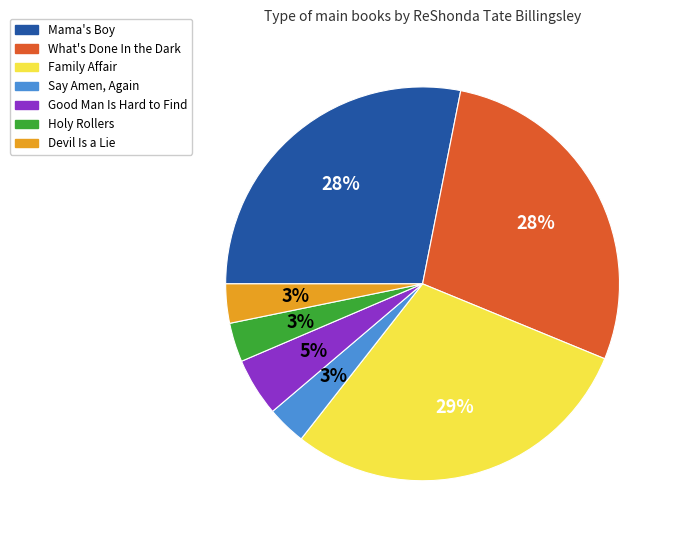

What is the ratio of the value at Devil Is a Lie to the value at Say Amen, Again?

1.0